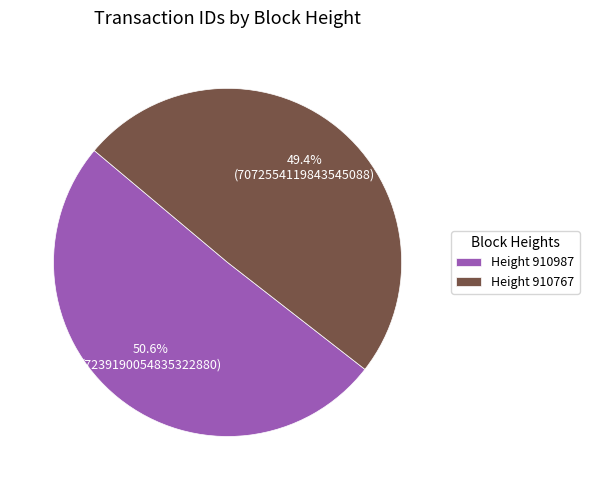

Does any single category account for the majority?

Yes